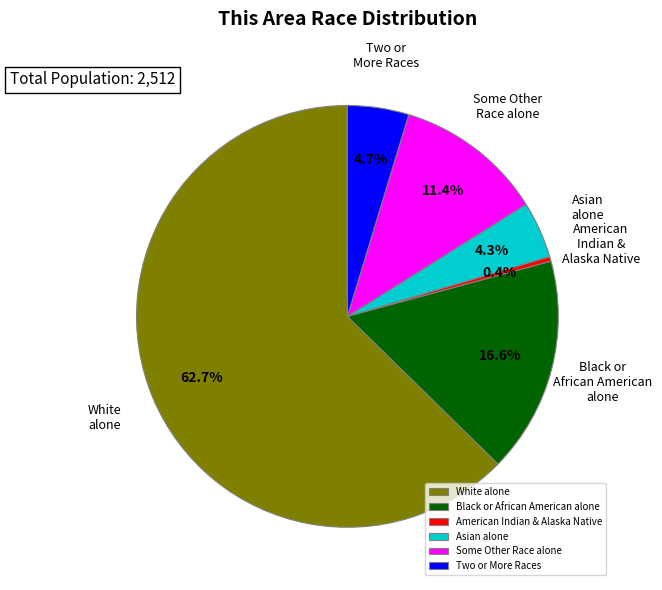

Which slice is the largest?

White alone